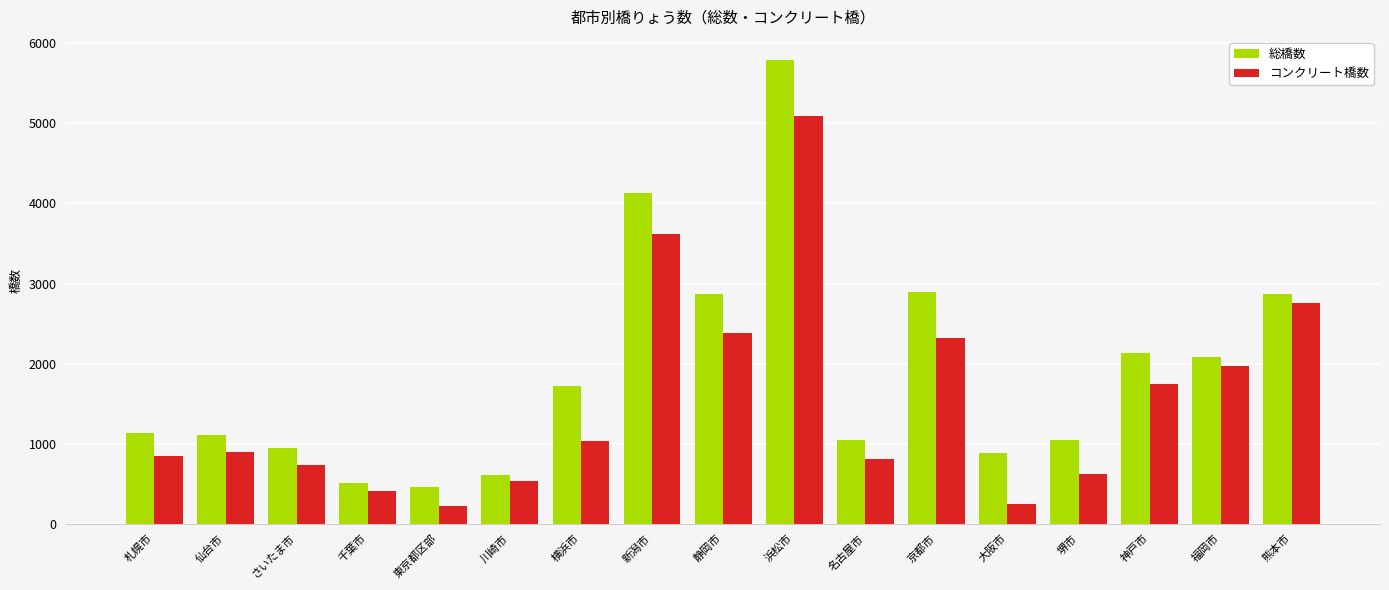

What position from the right is 堺市?

4